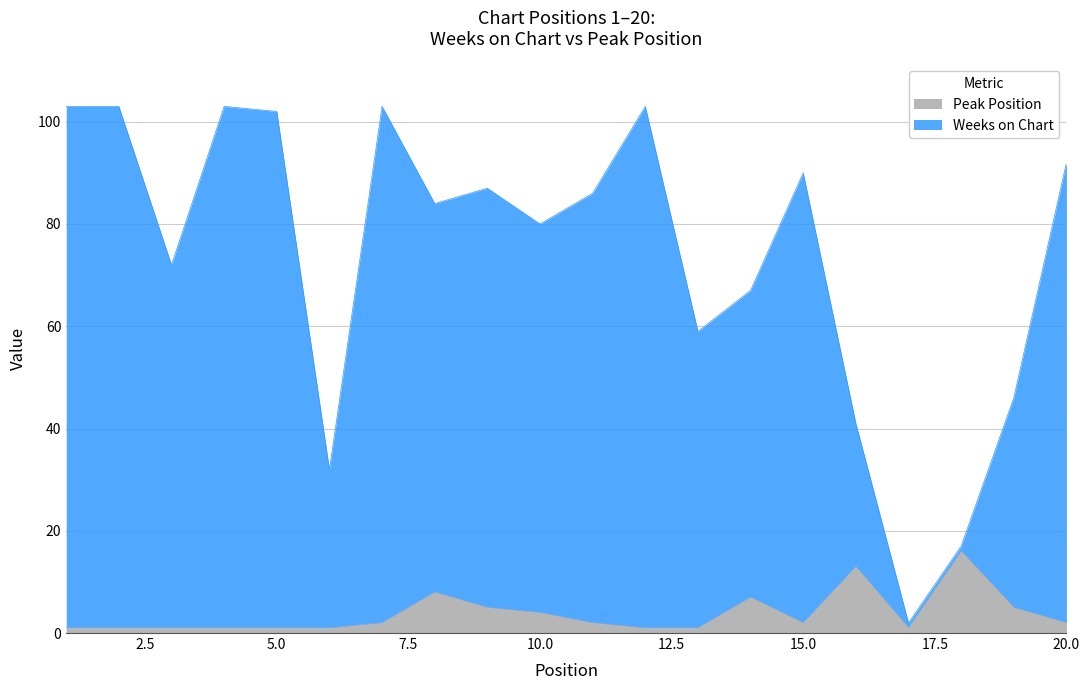

Where does the Peak Position series first go above 2?

8